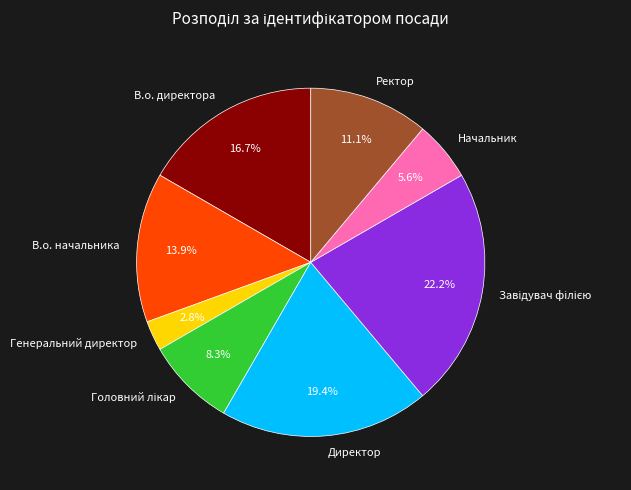

To the nearest percent, what is the difference between the largest and smallest slice percentages?

19%